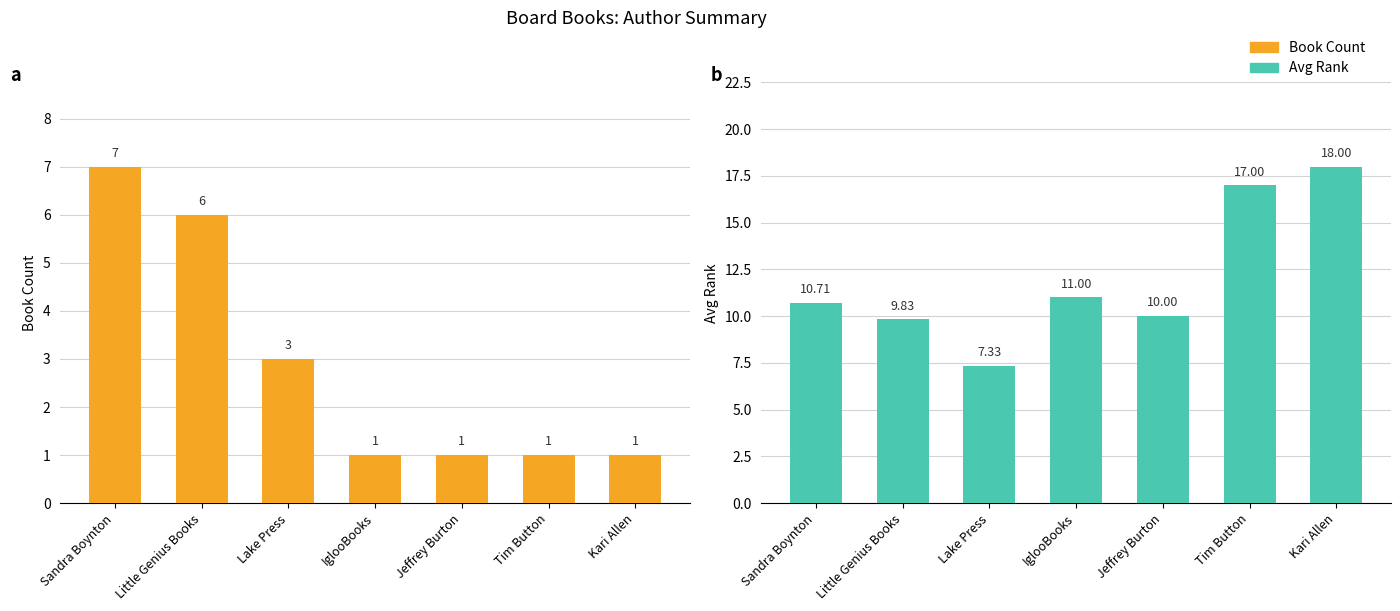

The Book Count series shows 1.0 at Tim Button. True or false?

True